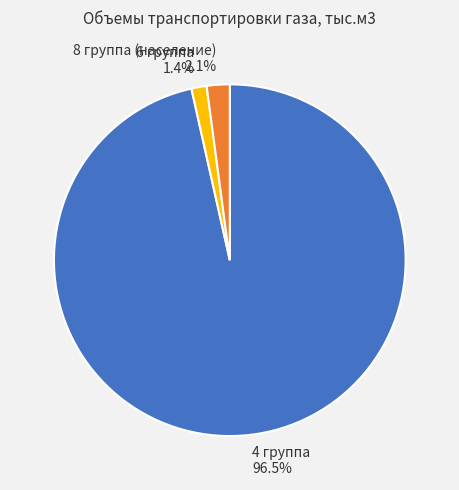

What is the smallest slice in the pie chart?

6 группа